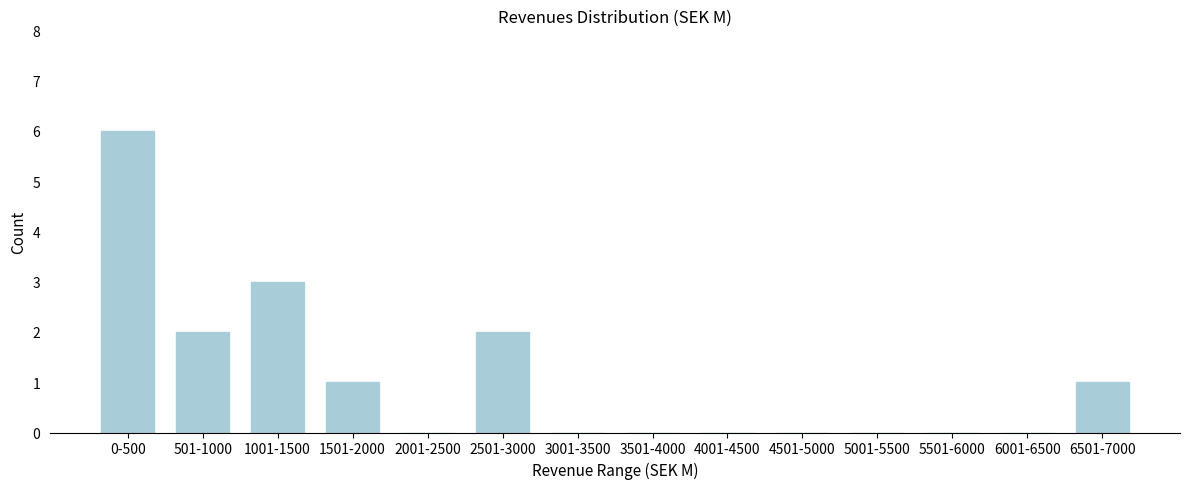

Reading left to right, what are all the values shown in this chart?

0-500=6	501-1000=2	1001-1500=3	1501-2000=1	2001-2500=0	2501-3000=2	3001-3500=0	3501-4000=0	4001-4500=0	4501-5000=0	5001-5500=0	5501-6000=0	6001-6500=0	6501-7000=1